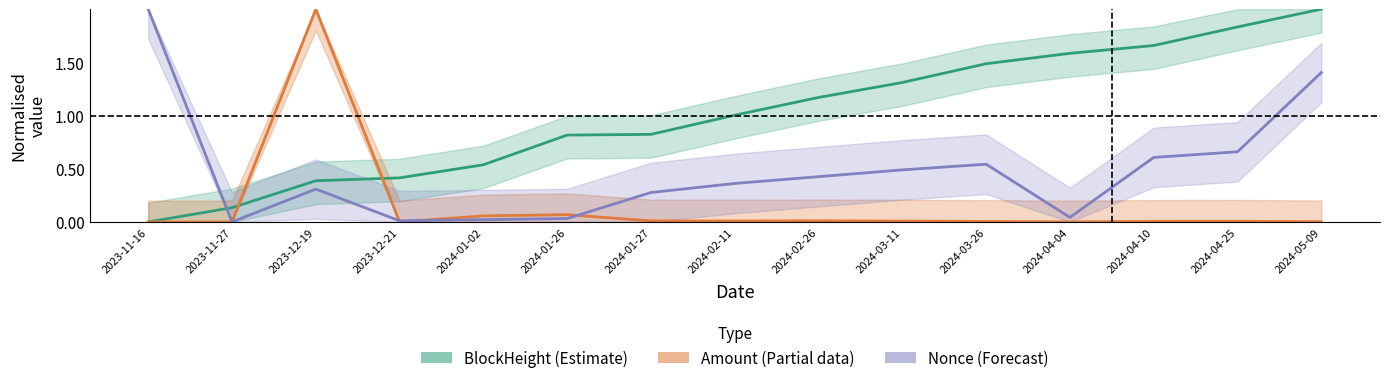

What is the value of the BlockHeight point at the 14th from the left?

1.8